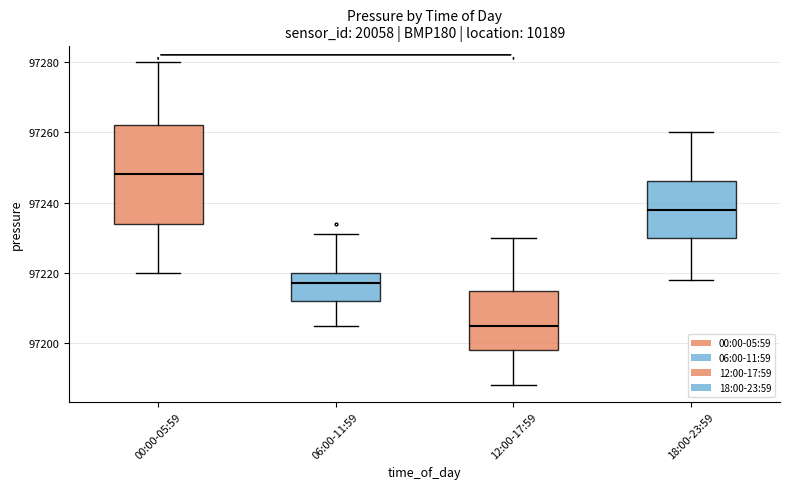

Where is the lower edge of the box for 06:00-11:59 on the y-axis? The values are not printed on the chart, so give them approximately, as read against the axis.

97212